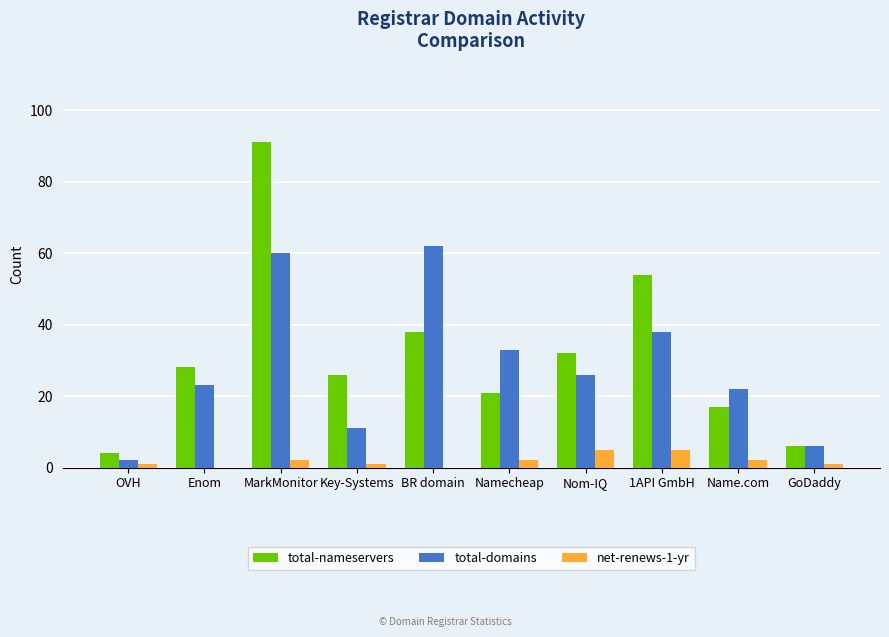

At which label is total-nameservers closest to 47?

1API GmbH